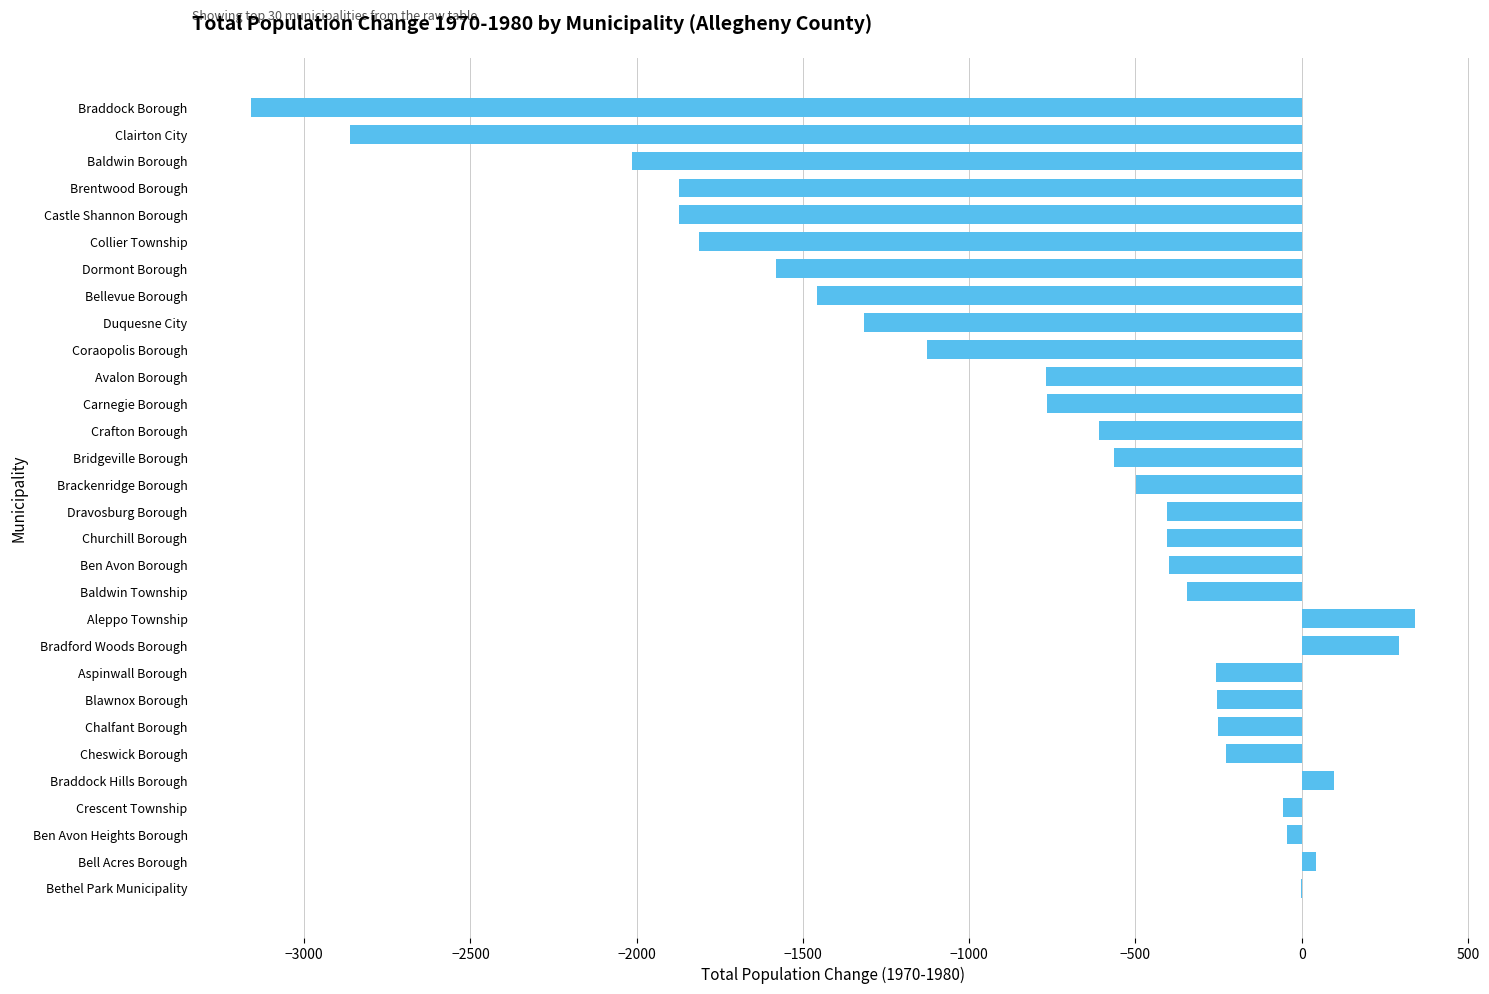

The chart shows a value of -396 at Aspinwall Borough. True or false?

False